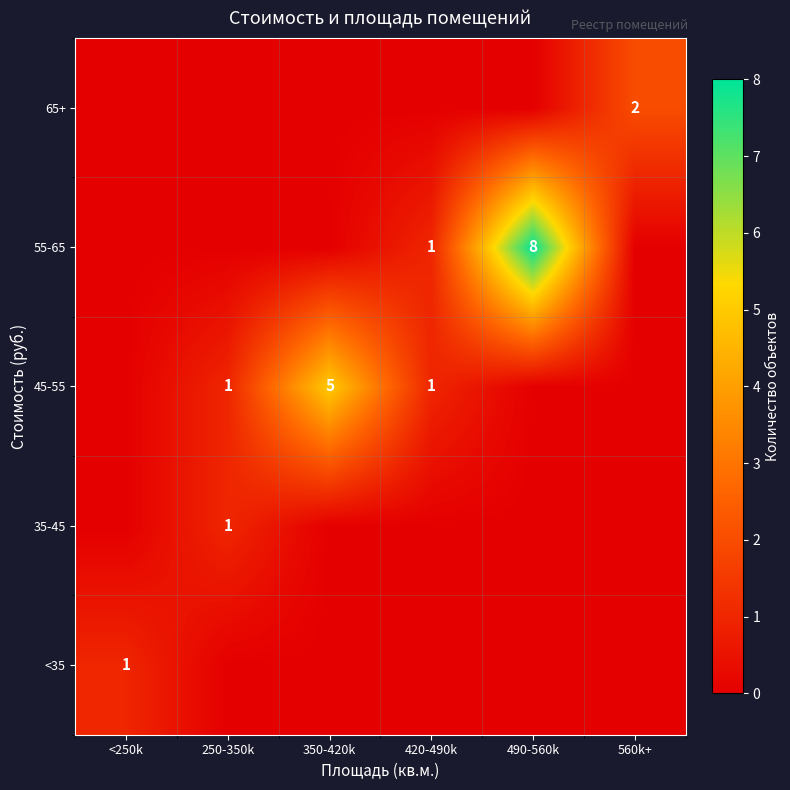

The value of 65+ at 560k+ is 2. True or false?

True